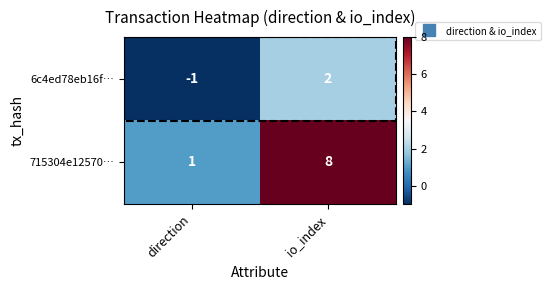

At which label is 6c4ed78eb16f… closest to 0?

direction